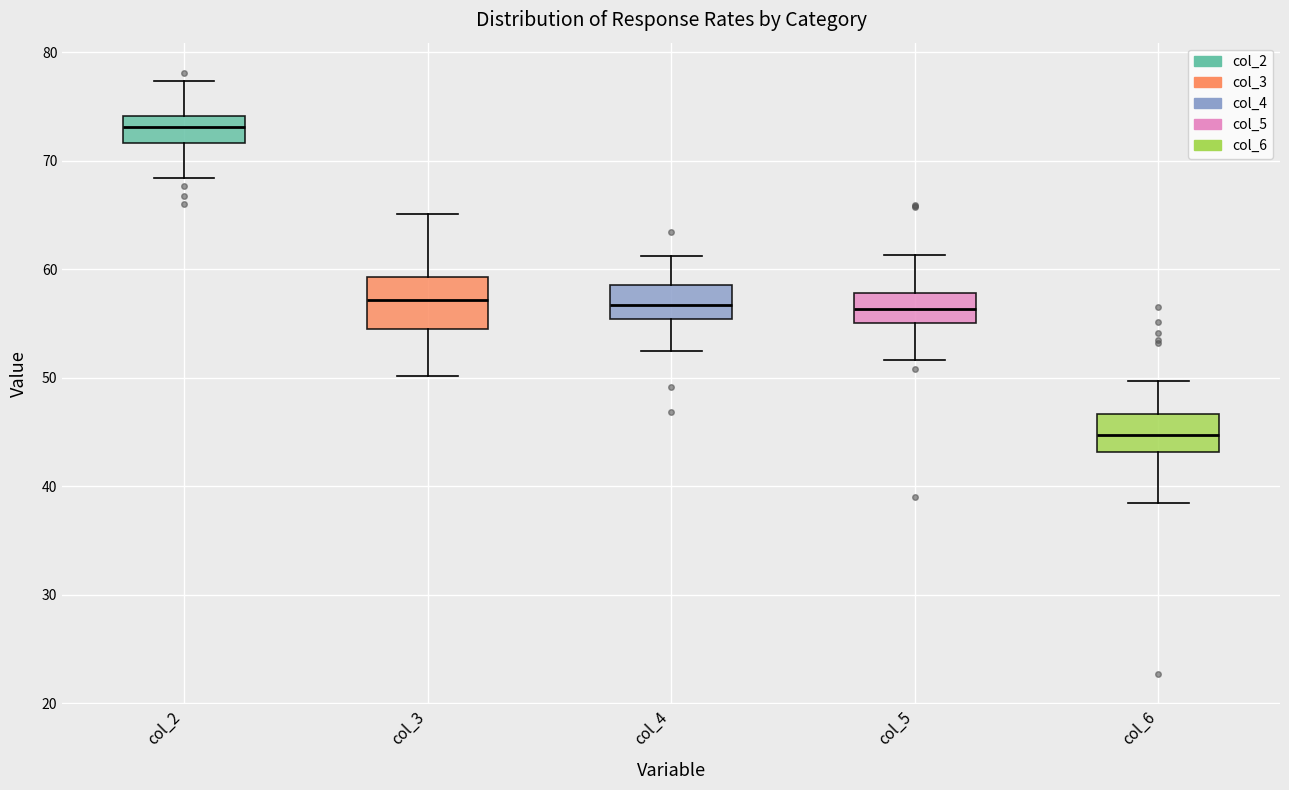

Reading left to right, transcribe this box plot: for each box, give where its median line is, the range the box spans, and where its two whiskers end, as read against the y-axis. The values are not printed on the chart, so give them approximately, as read against the axis.

col_2: median 73, box 72 to 74, whiskers 68 to 77
col_3: median 57, box 55 to 59, whiskers 50 to 65
col_4: median 57, box 55 to 59, whiskers 53 to 61
col_5: median 56, box 55 to 58, whiskers 52 to 61
col_6: median 45, box 43 to 47, whiskers 39 to 50